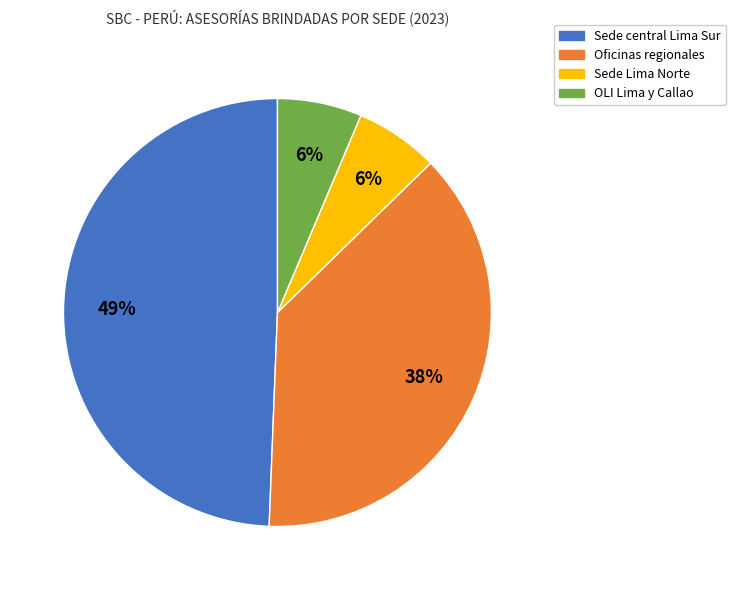

To the nearest percent, what is the average slice percentage?

25%